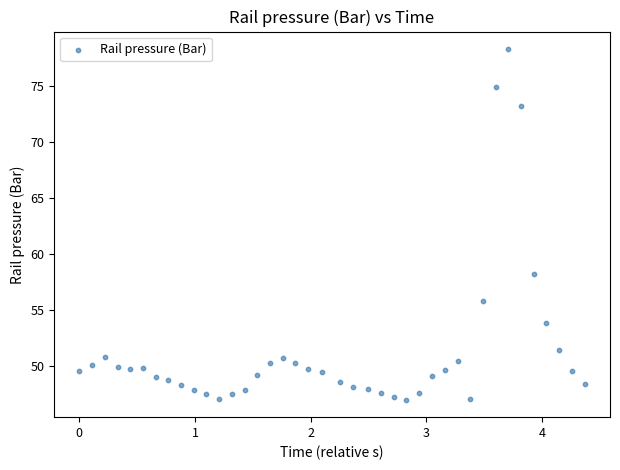

What is the range of Y values (max minus min)?

31.3